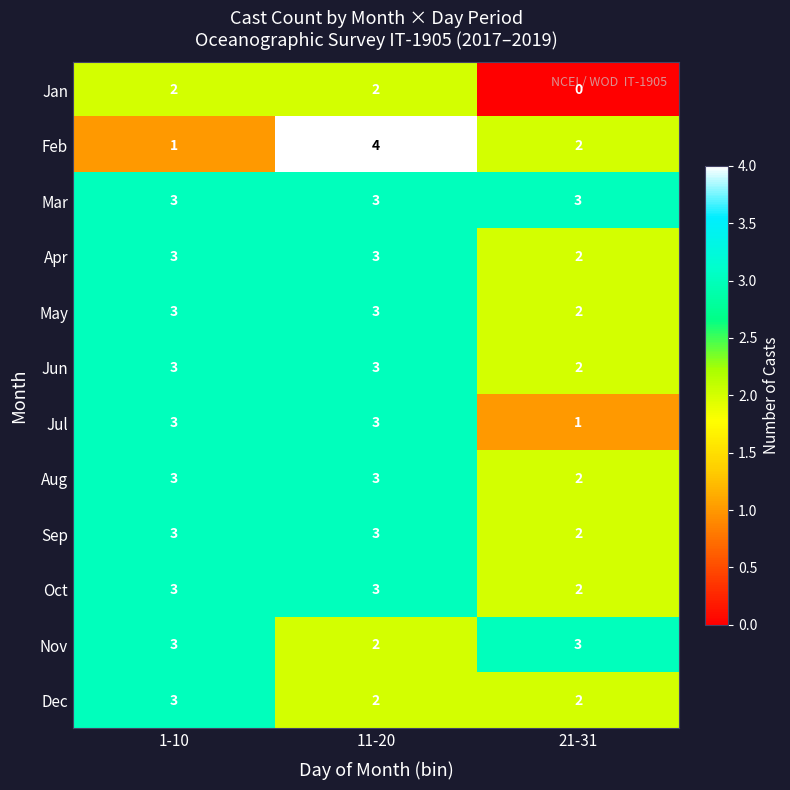

How many distinct data groups are displayed?

12